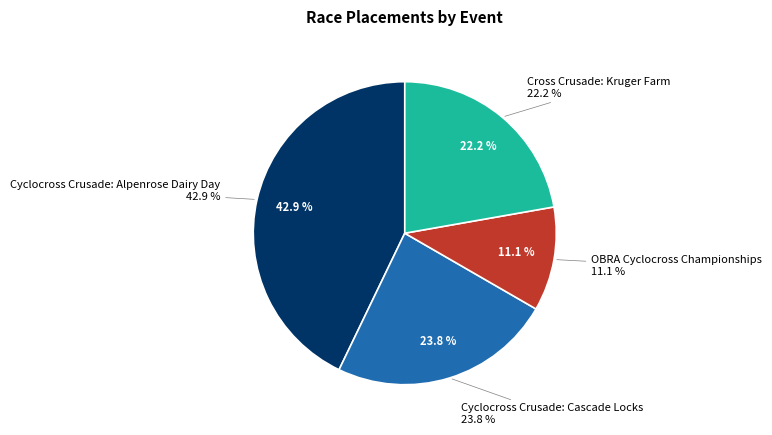

Does Cross Crusade: Kruger Farm represent more than half of the total?

No